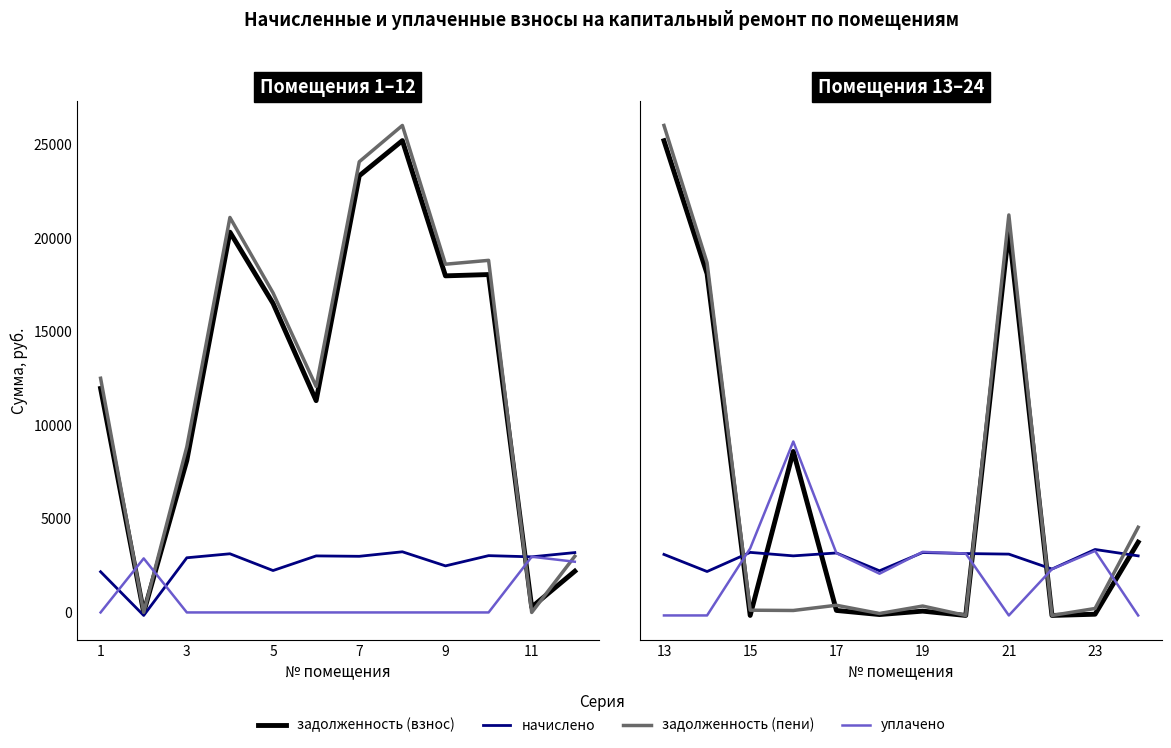

How many series are shown in this chart?

4